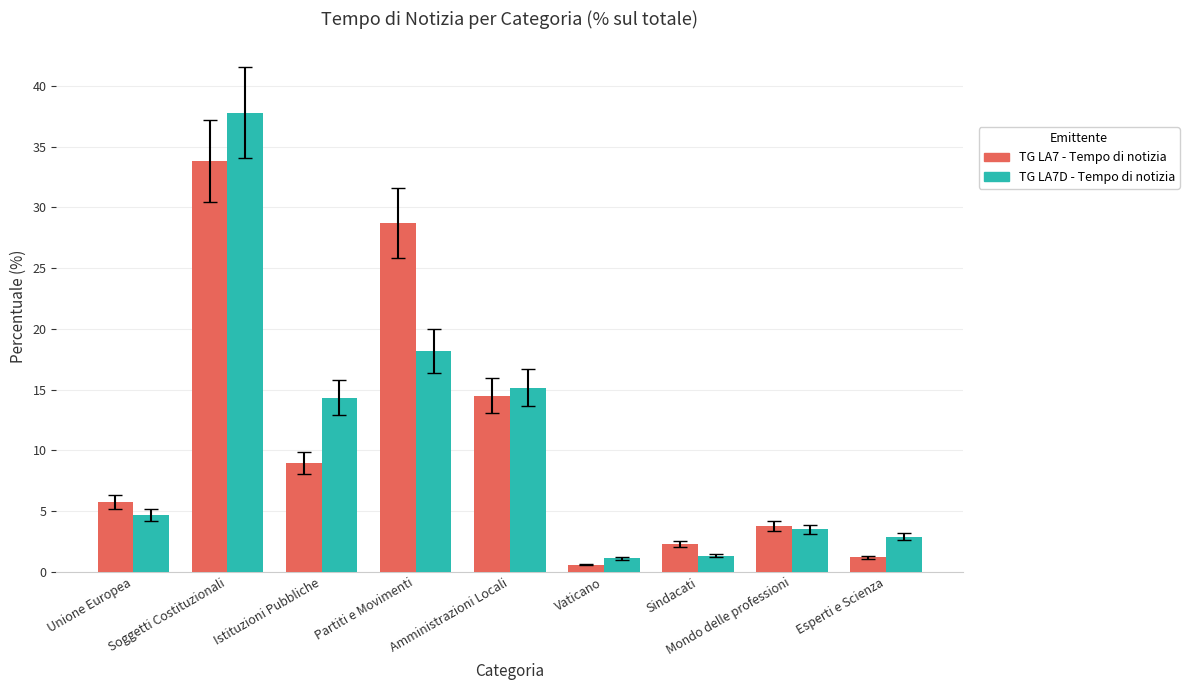

Reading left to right, extract all data points from this chart.

TG LA7 - Tempo di notizia: Unione Europea=5.8	Soggetti Costituzionali=33.8	Istituzioni Pubbliche=9.0	Partiti e Movimenti=28.7	Amministrazioni Locali=14.5	Vaticano=0.6	Sindacati=2.3	Mondo delle professioni=3.8	Esperti e Scienza=1.2
TG LA7D - Tempo di notizia: Unione Europea=4.7	Soggetti Costituzionali=37.8	Istituzioni Pubbliche=14.3	Partiti e Movimenti=18.2	Amministrazioni Locali=15.2	Vaticano=1.1	Sindacati=1.3	Mondo delle professioni=3.5	Esperti e Scienza=2.9